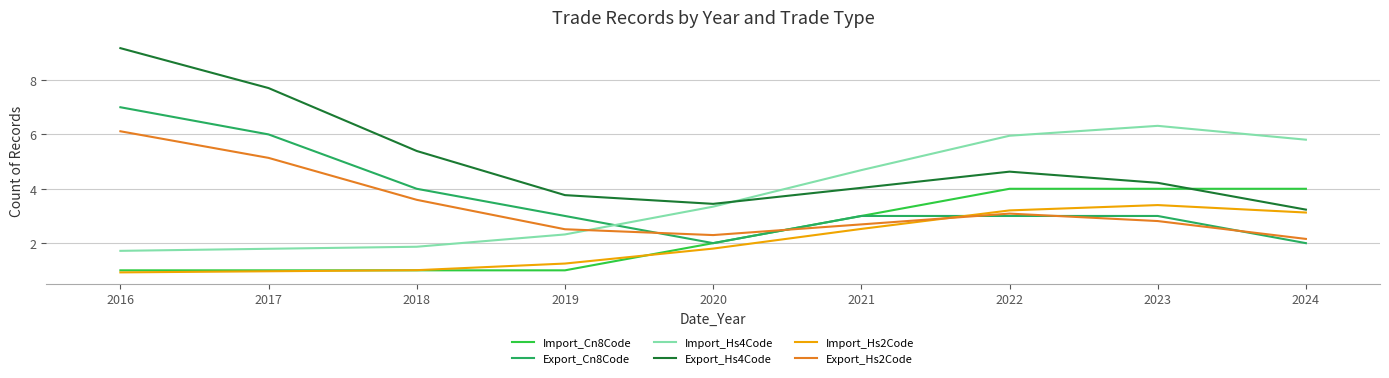

Where is the first local minimum for Export_Hs4Code?

2020